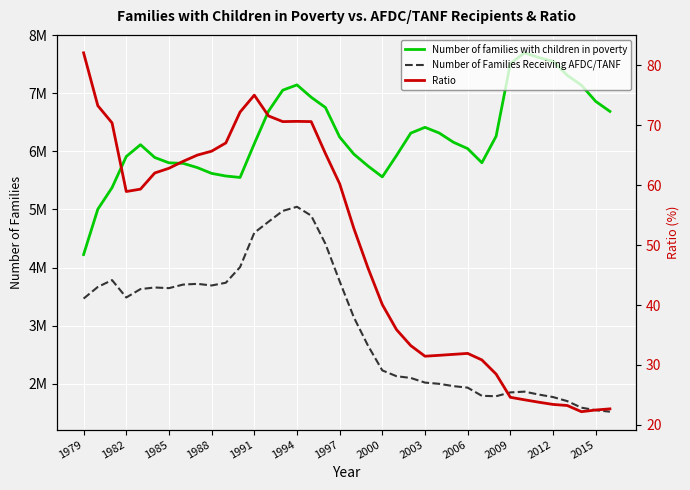

True or false: Ratio and Number of families with children in poverty cross at least once.

False